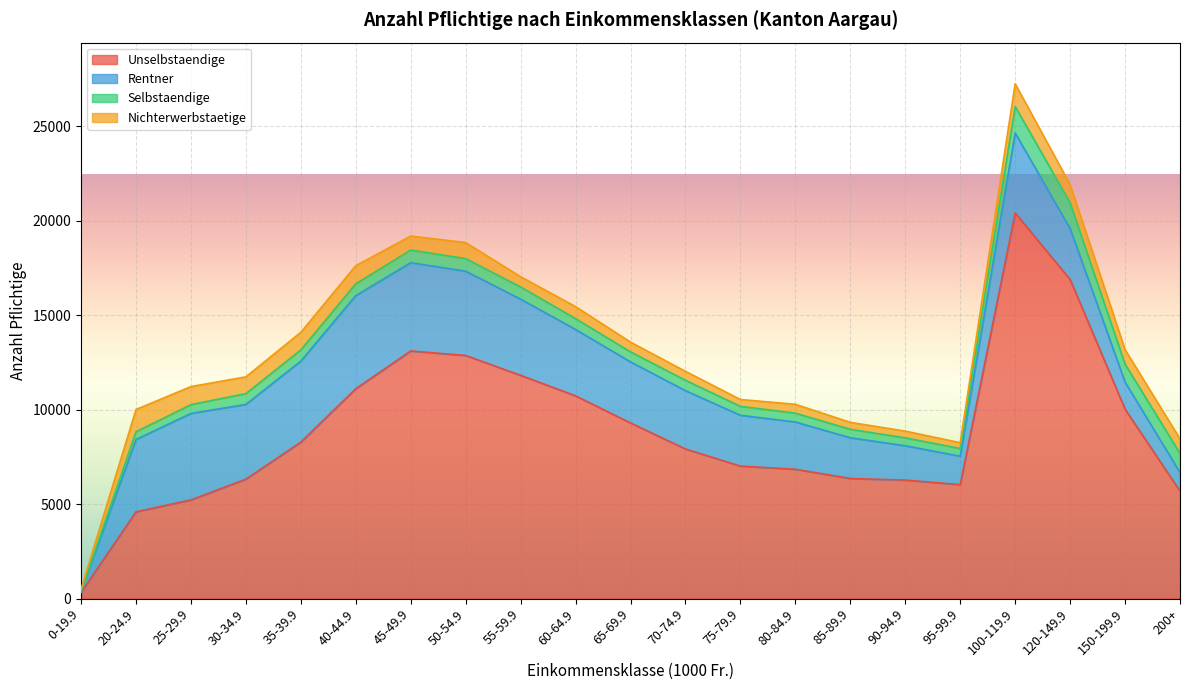

Between which two adjacent categories do Nichterwerbstaetige and Selbstaendige first intersect?

50-54.9 and 55-59.9